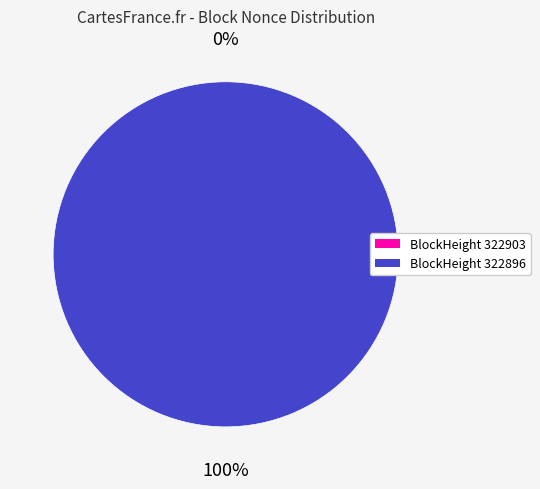

Which slice is the largest?

322896